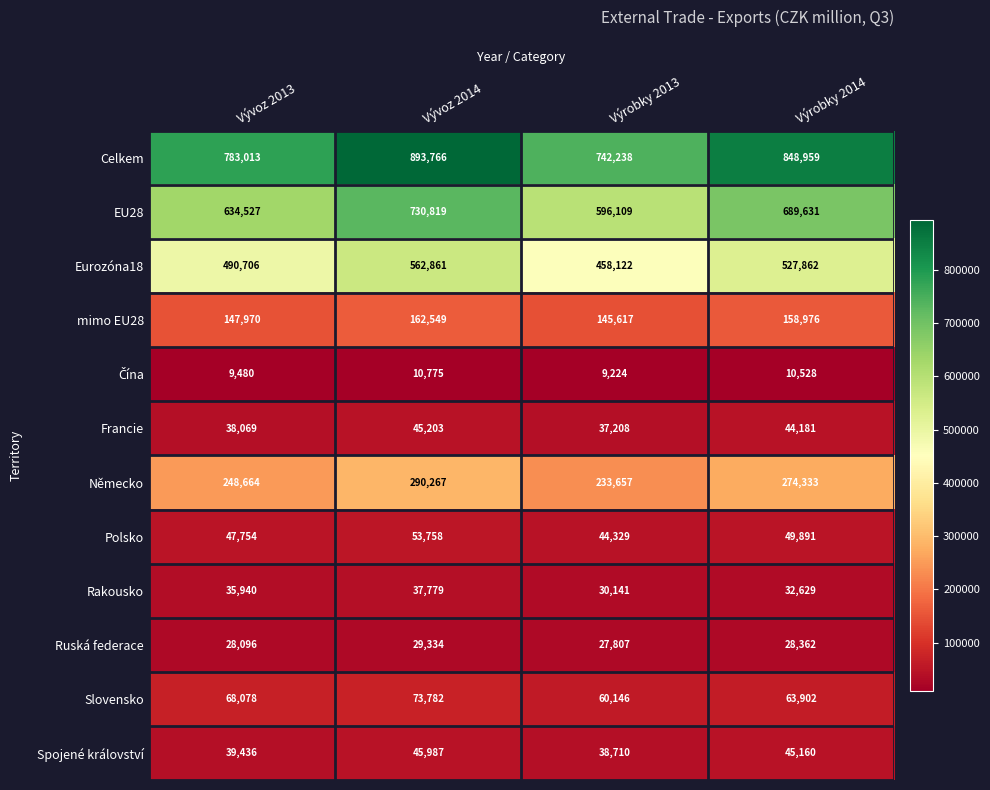

List the labels in order of Ruská federace value, smallest first.

Výrobky 2013, Vývoz 2013, Výrobky 2014, Vývoz 2014